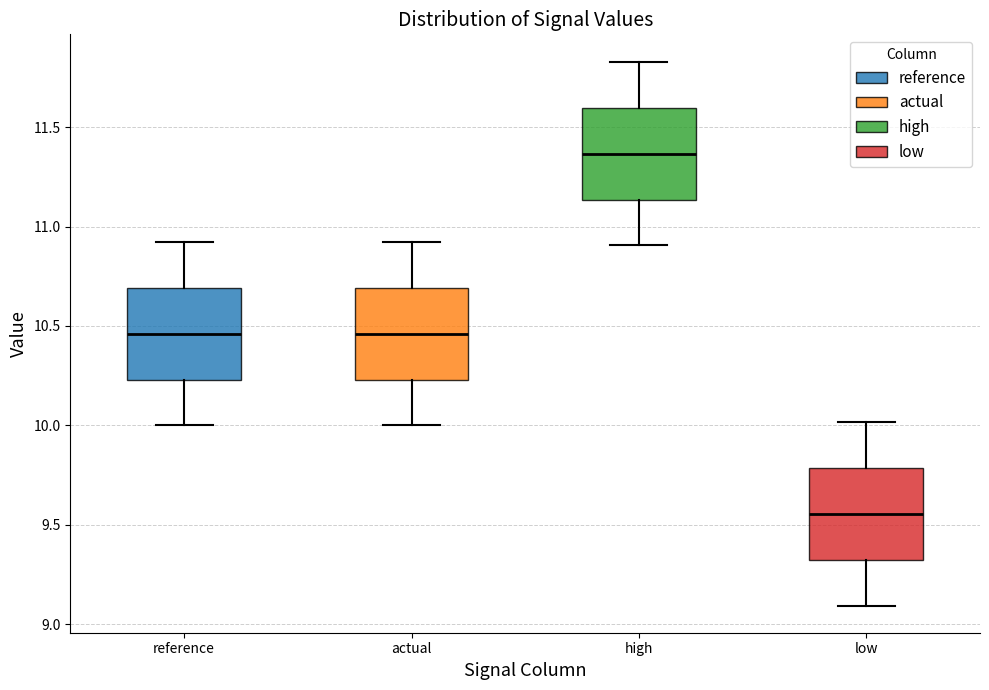

Reading left to right, read every box against the y-axis: the position of its median line, the range the box covers, and the ends of its whiskers. The values are not printed on the chart, so give them approximately, as read against the axis.

reference: median 10.45, box 10.25 to 10.70, whiskers 10.00 to 10.90
actual: median 10.45, box 10.25 to 10.70, whiskers 10.00 to 10.90
high: median 11.35, box 11.15 to 11.60, whiskers 10.90 to 11.85
low: median 9.55, box 9.30 to 9.80, whiskers 9.10 to 10.00